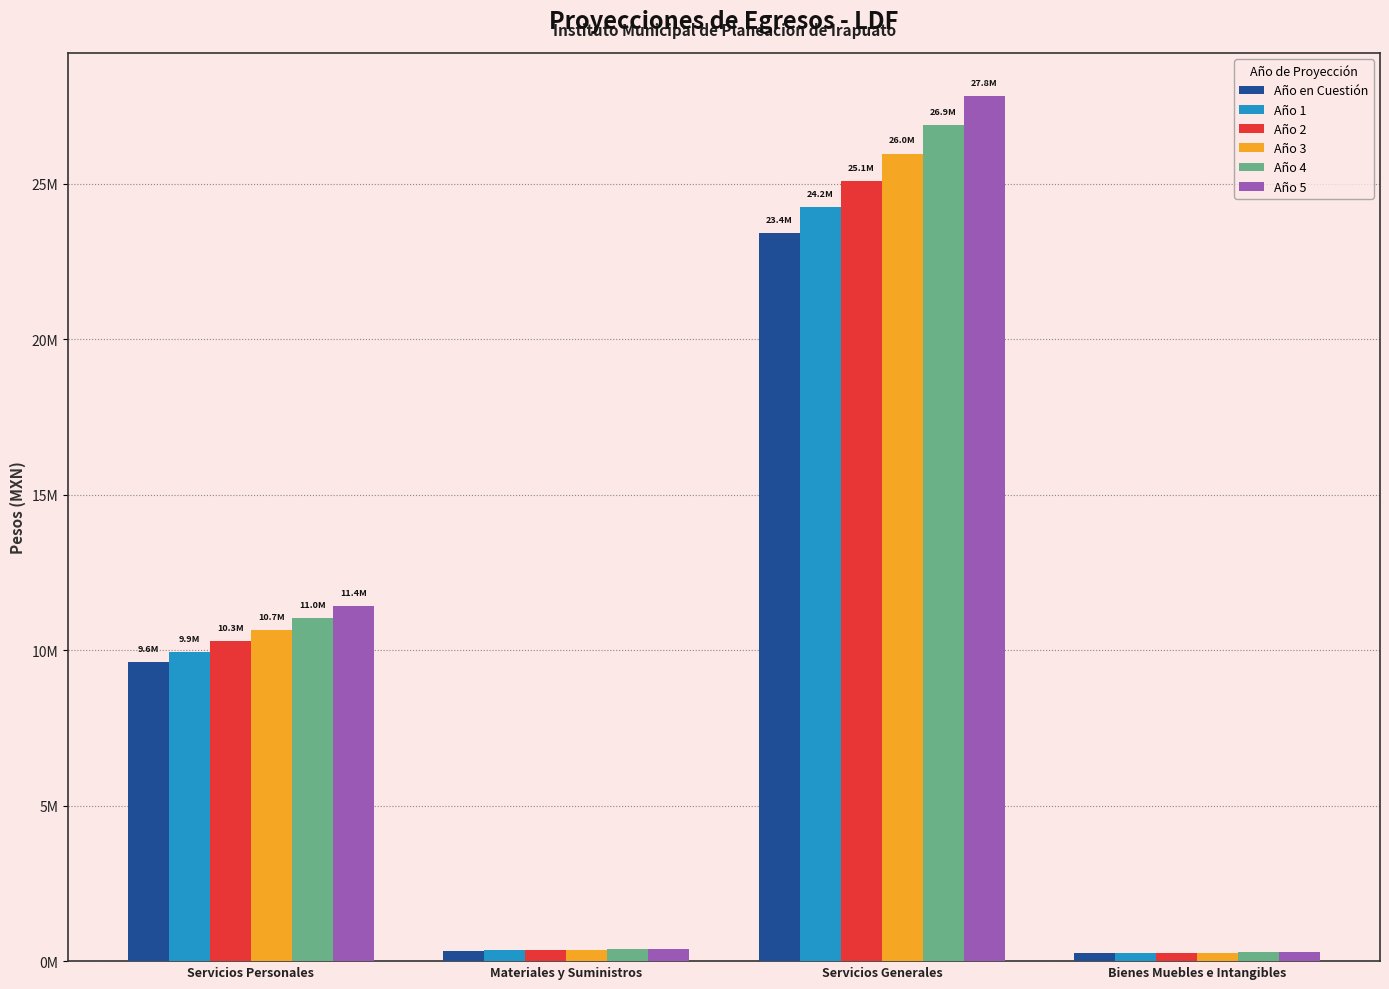

Are the bars horizontal?

No